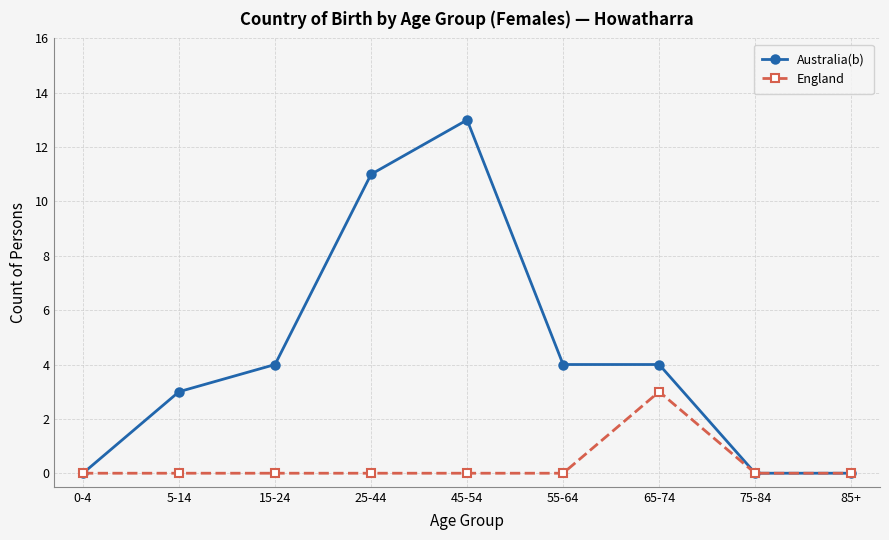

Rank the series by their maximum value, from lowest to highest.

England, Australia(b)